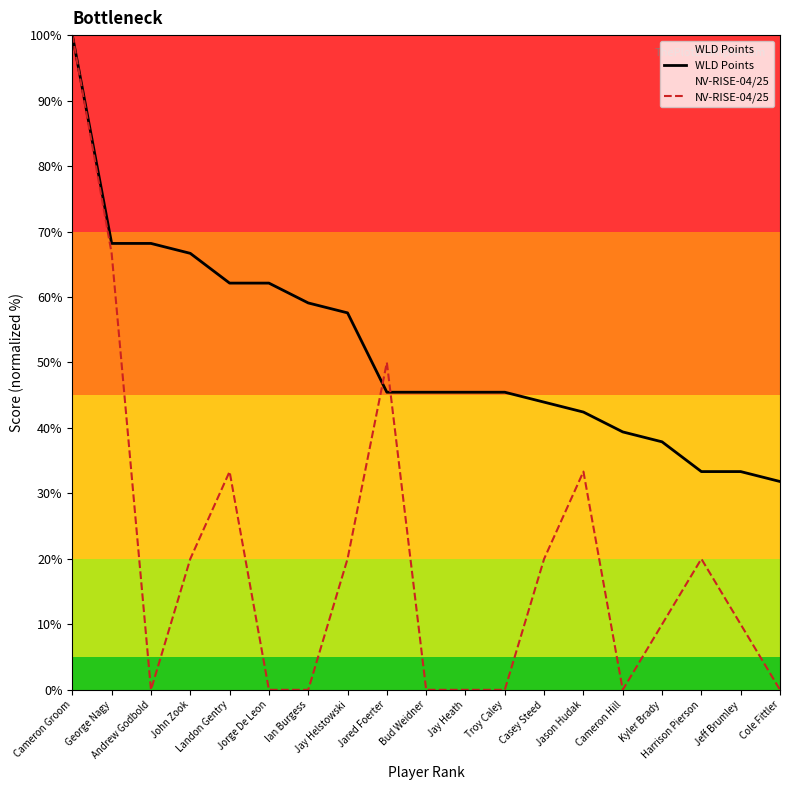

True or false: WLD Points has more than 1 interior local peaks.

False